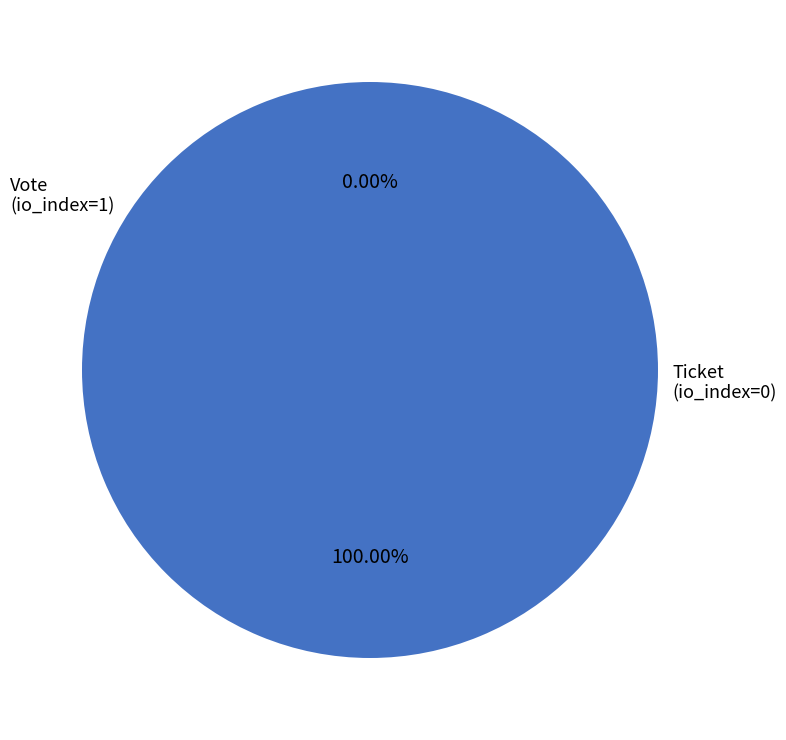

To the nearest percent, what is the difference between the Ticket (io_index=0) and Vote (io_index=1) slice percentages?

100%